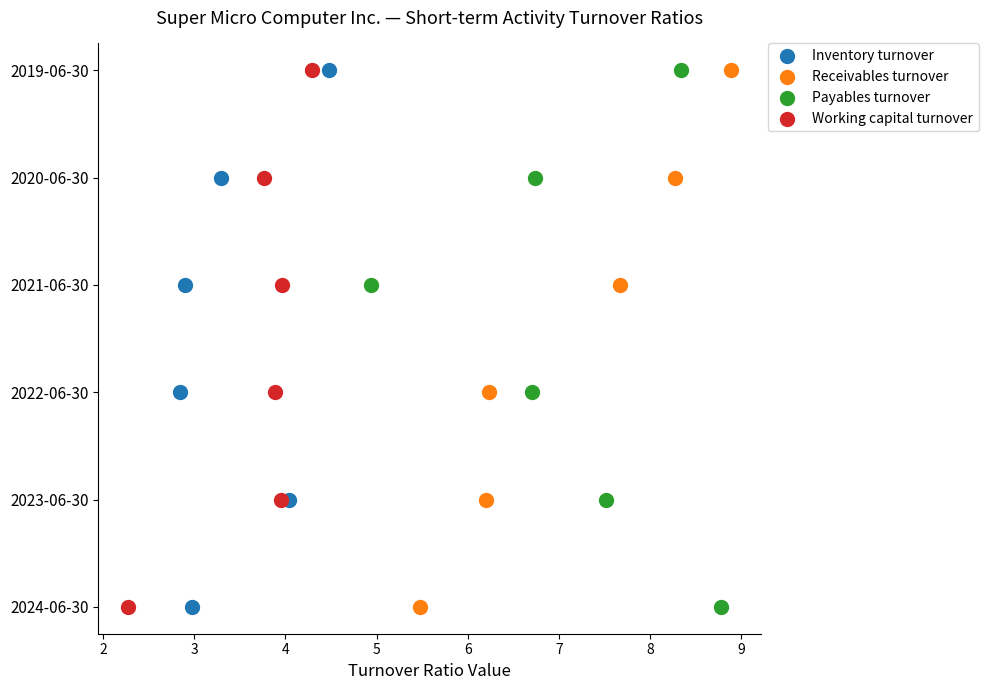

What are all the series names shown in the legend?

Inventory turnover, Receivables turnover, Payables turnover, Working capital turnover